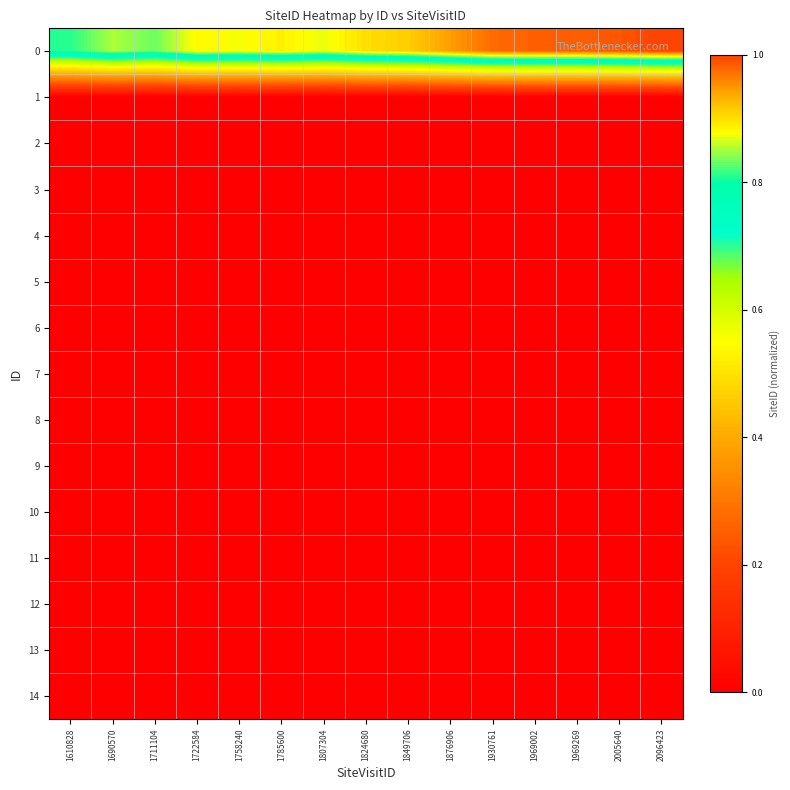

At which category is the sum across all series the highest?

2096423